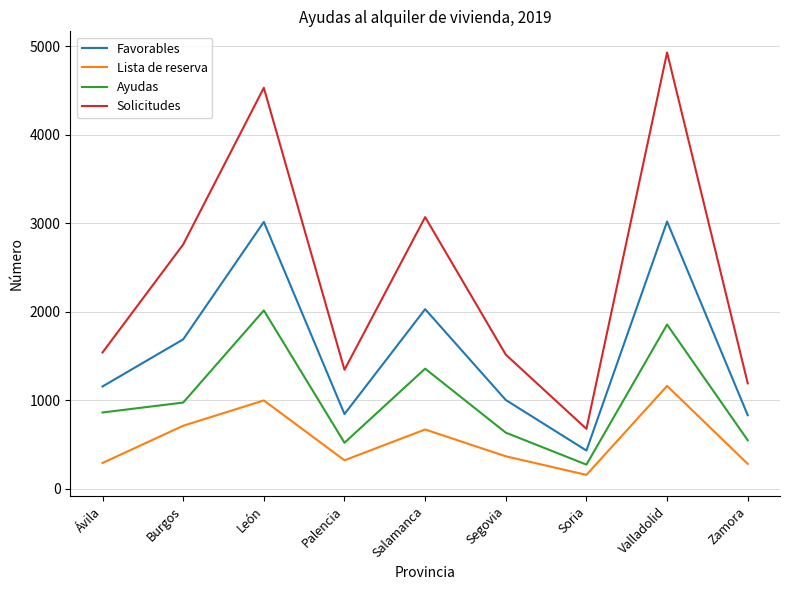

What is the total value across all series at Soria?

1547